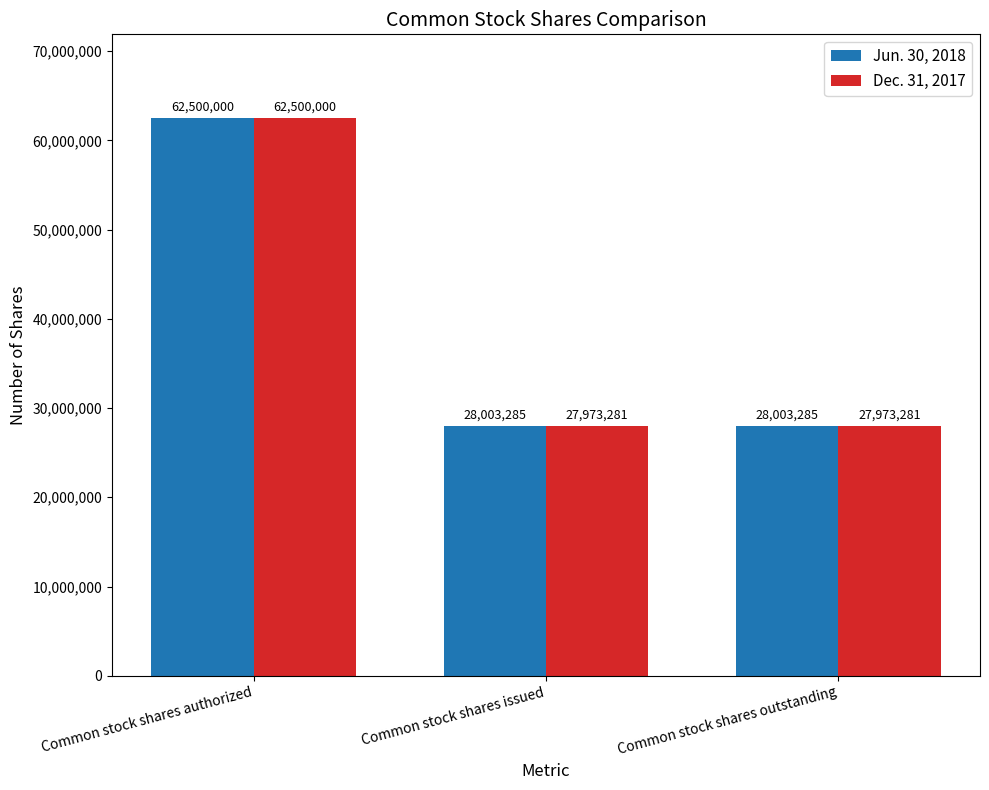

What is the difference between the maximum and second lowest values in the Jun. 30, 2018 series?

34496715